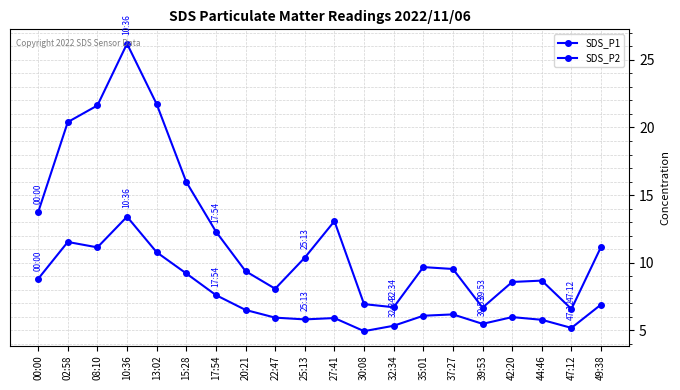

Reading left to right, transcribe all the data shown in this chart.

SDS_P1: 13.7	20.4	21.6	26.2	21.7	16.0	12.3	9.4	8.1	10.4	13.1	6.9	6.7	9.7	9.5	6.7	8.6	8.7	6.6	11.2
SDS_P2: 8.8	11.5	11.1	13.4	10.8	9.2	7.6	6.5	5.9	5.8	5.9	4.9	5.3	6.1	6.2	5.5	6.0	5.8	5.2	6.9